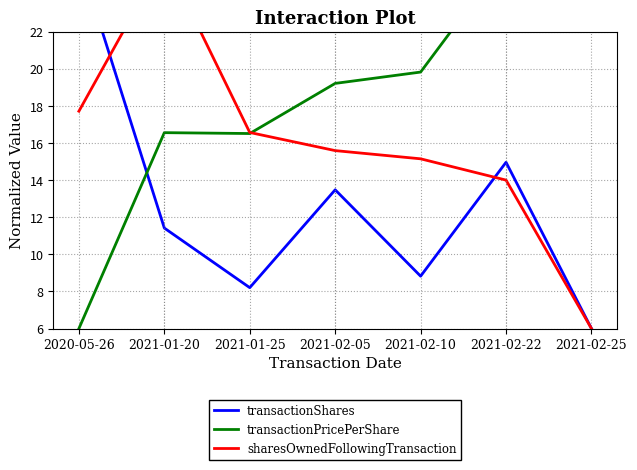

The transactionPricePerShare series shows 37.8 at 2021-02-22. True or false?

False